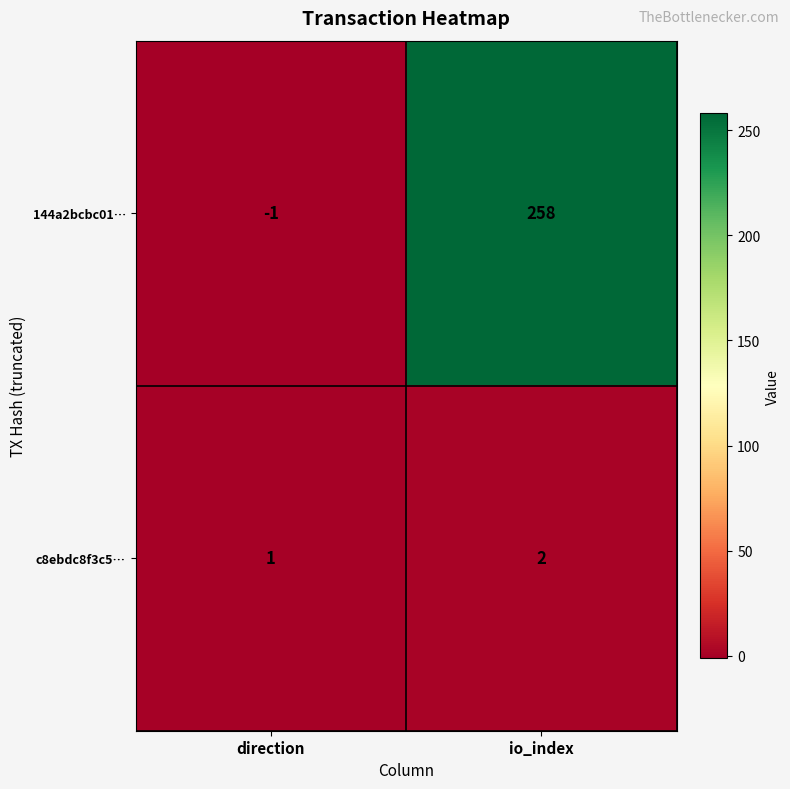

Rank the series at io_index from highest to lowest value.

144a2bcbc01…, c8ebdc8f3c5…